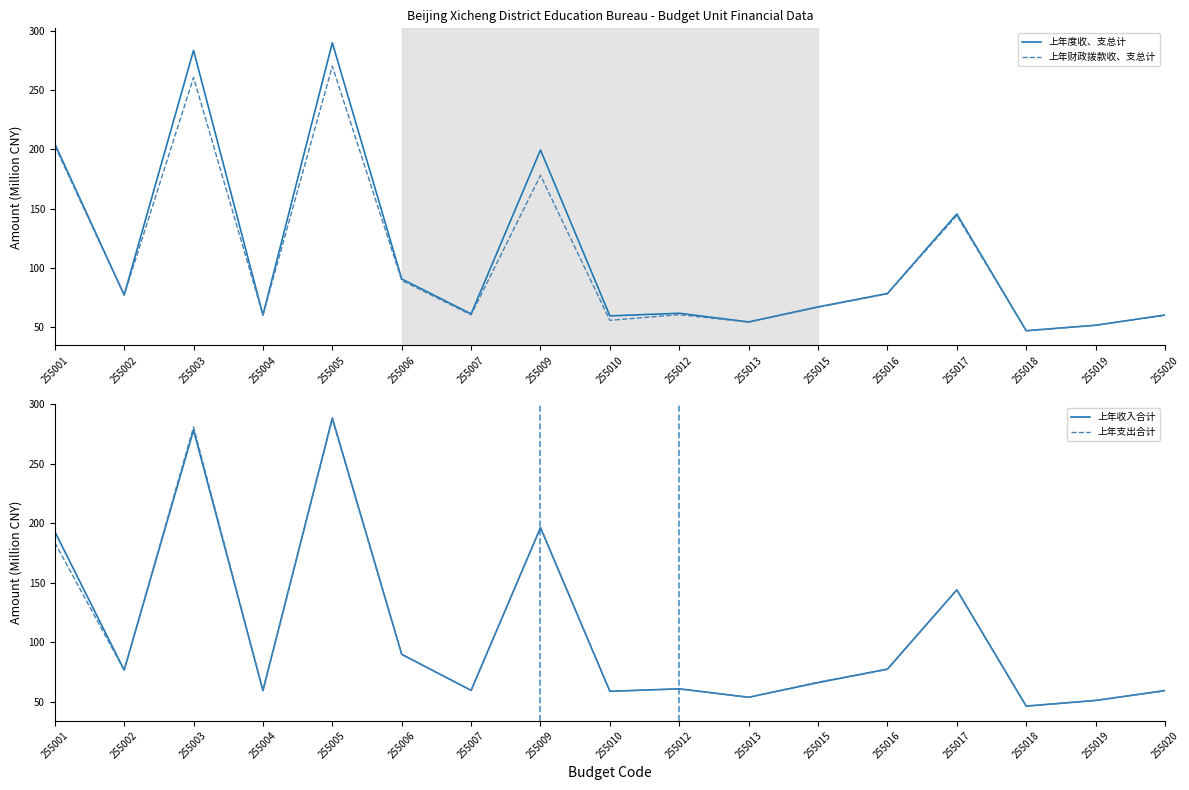

What is the difference between the 上年收入合计 values at 255015 and 255016?

11.4